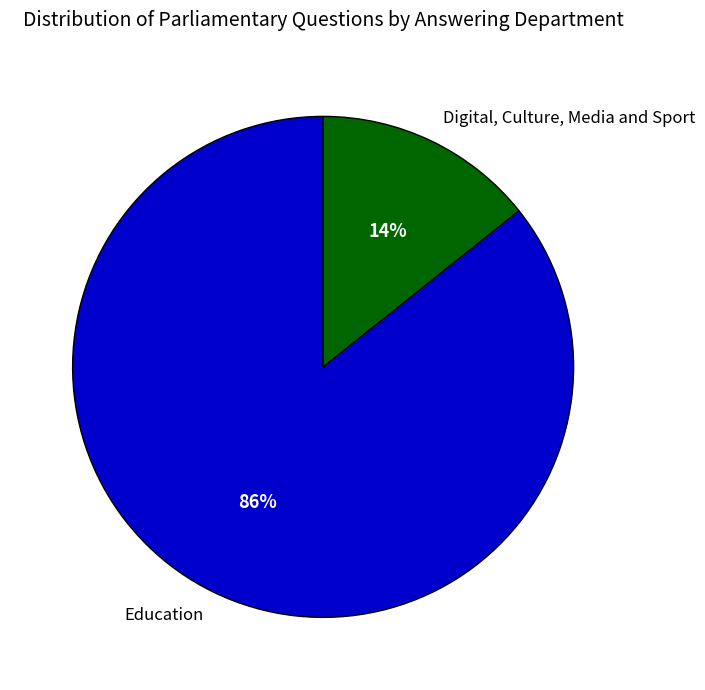

To the nearest percent, what is the combined percentage of Education and Digital, Culture, Media and Sport?

100%